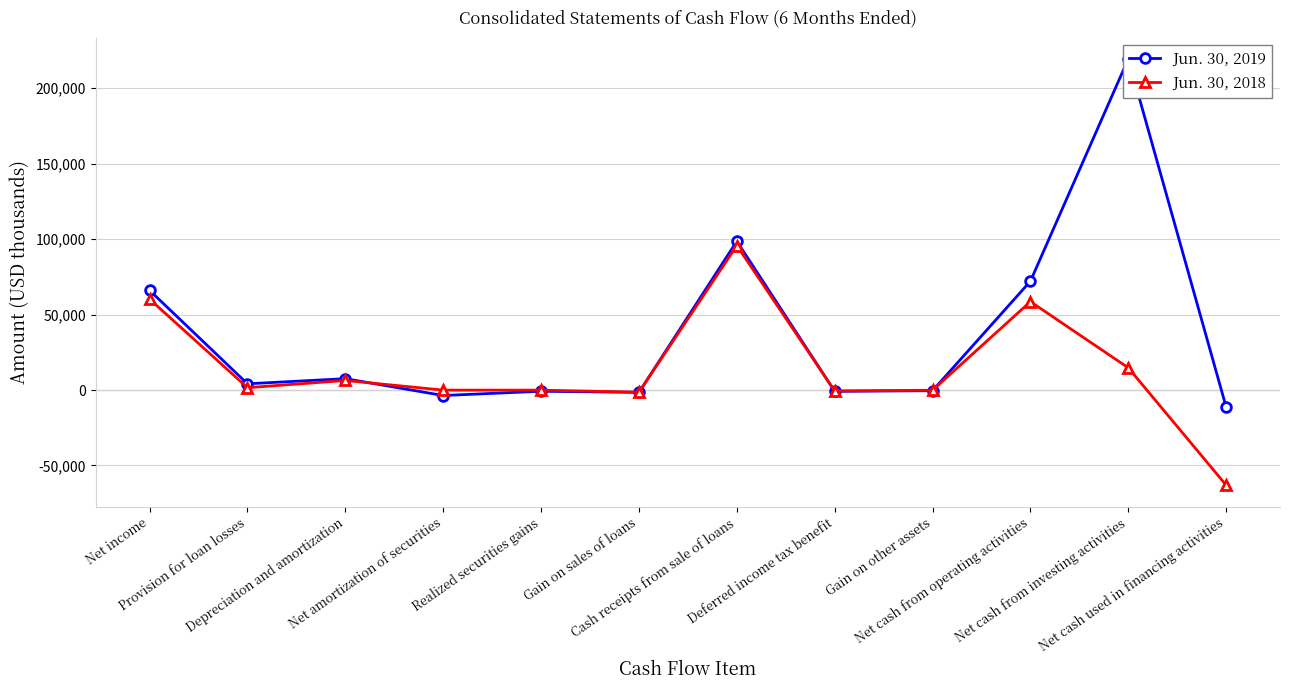

How many negative values does the Jun. 30, 2019 series have?

6